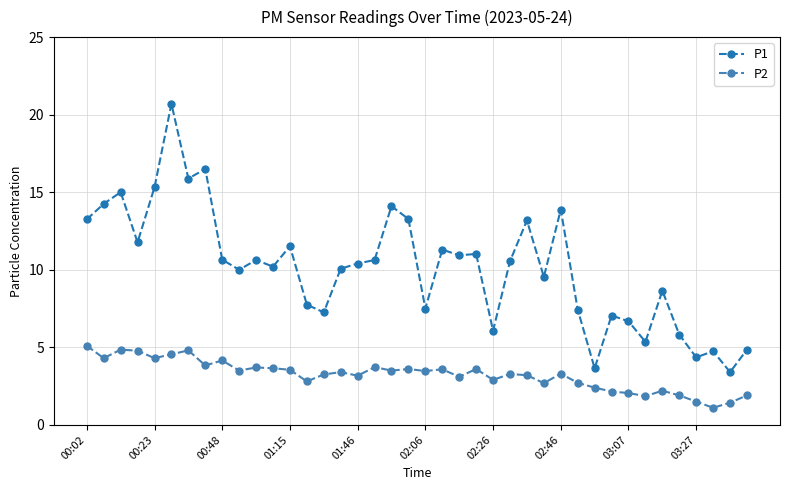

What are all the series names shown in the legend?

P1, P2